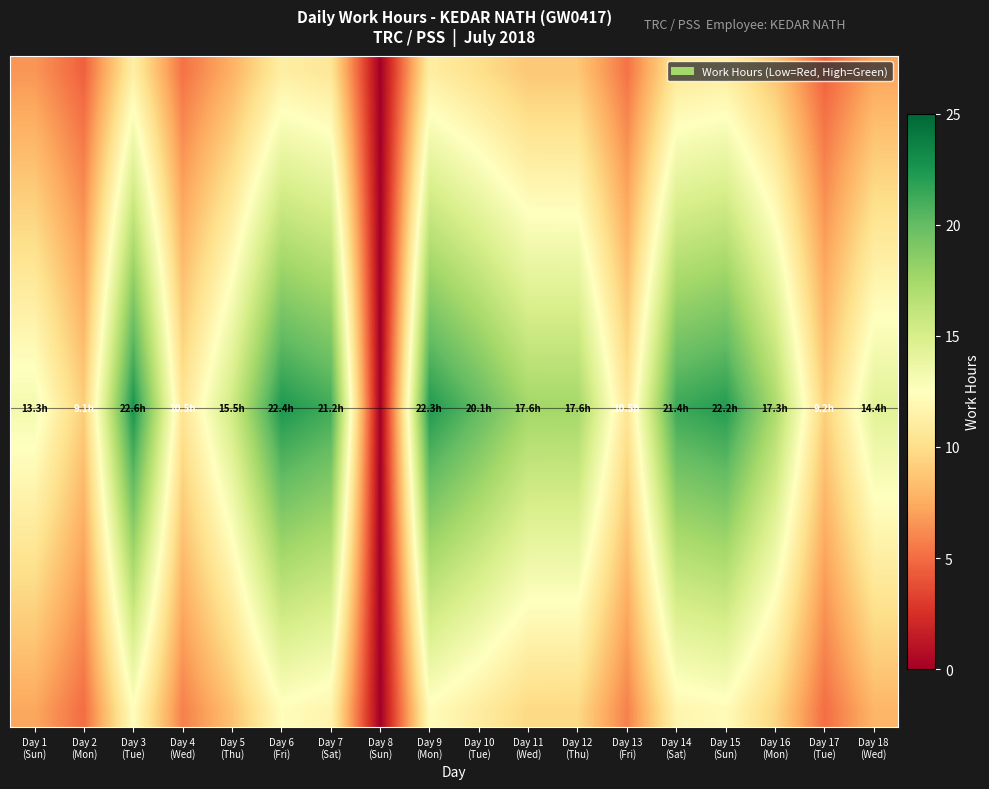

What is the maximum value shown in the chart?

22.6